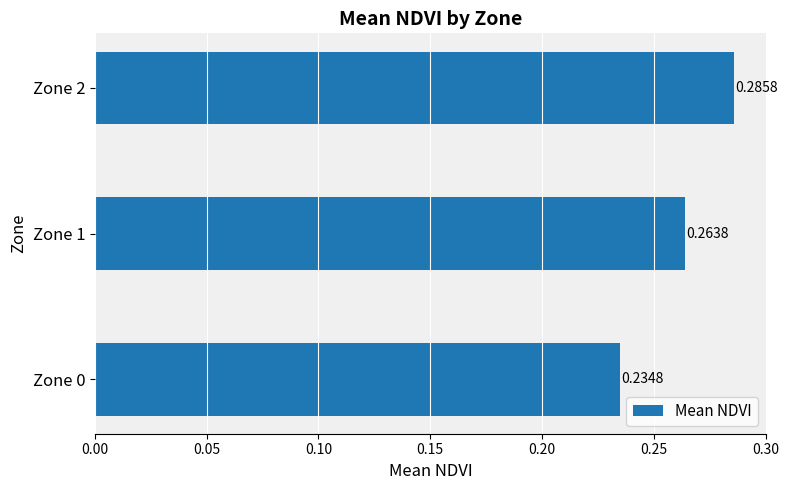

What is the change in value from Zone 0 to Zone 2?

+0.1